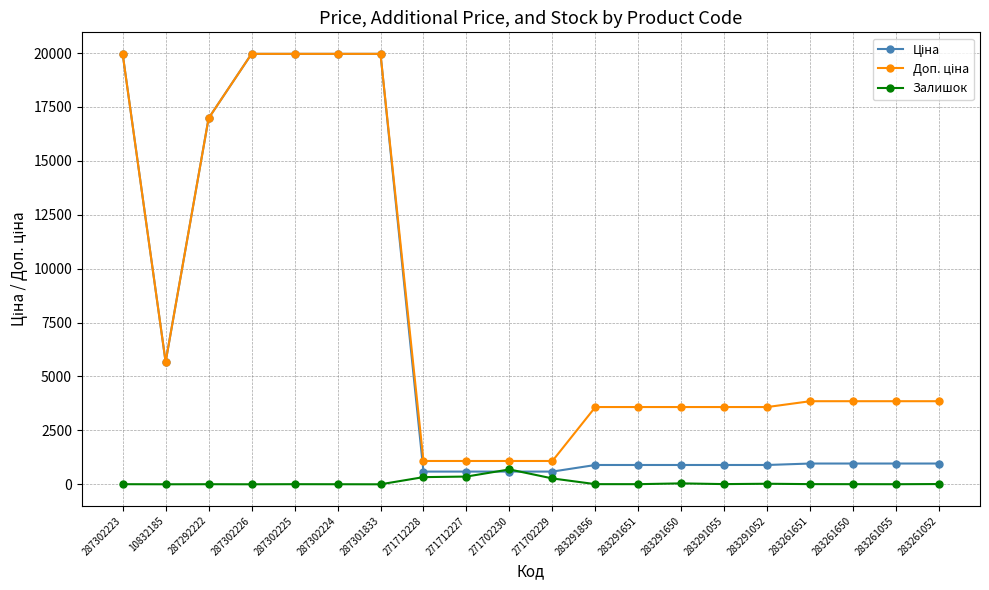

Is it true that Залишок equals 26.0 at 283291052?

True